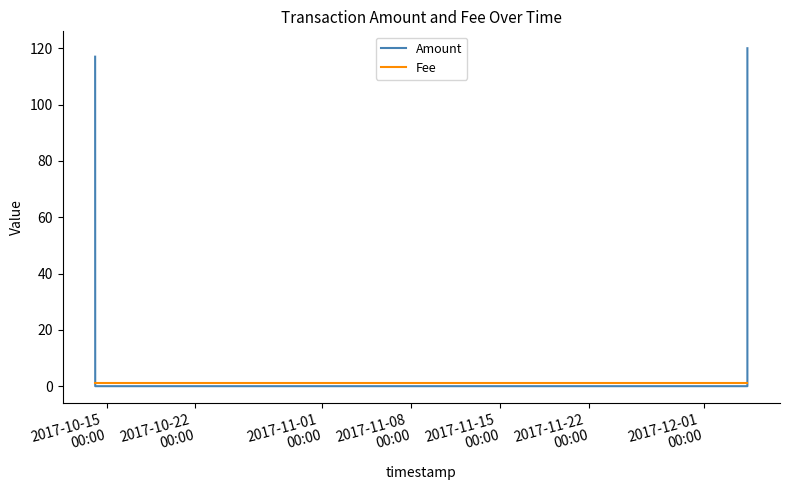

Which series has the largest total across all categories?

Amount